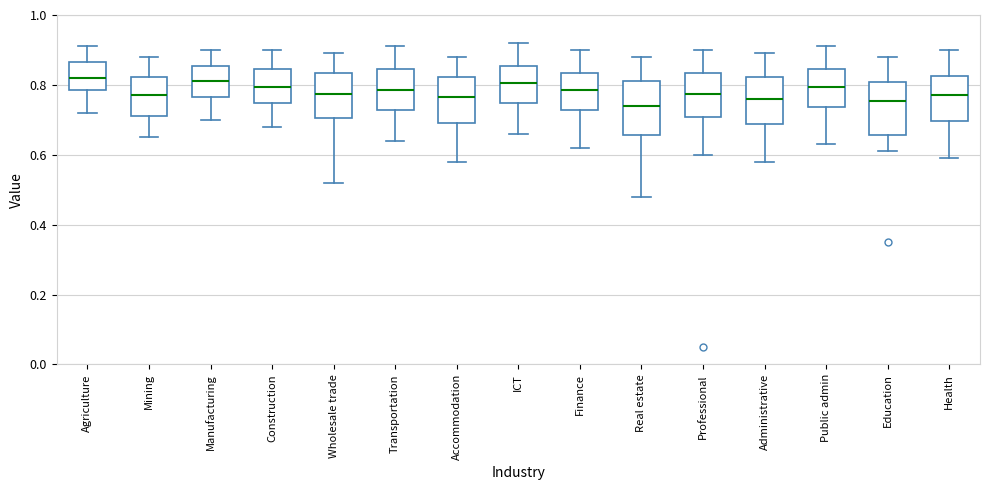

Reading left to right, read every box against the y-axis: the position of its median line, the range the box covers, and the ends of its whiskers. The values are not printed on the chart, so give them approximately, as read against the axis.

Agriculture: median 0.82, box 0.78 to 0.86, whiskers 0.72 to 0.92
Mining: median 0.78, box 0.72 to 0.82, whiskers 0.66 to 0.88
Manufacturing: median 0.82, box 0.76 to 0.86, whiskers 0.70 to 0.90
Construction: median 0.80, box 0.74 to 0.84, whiskers 0.68 to 0.90
Wholesale trade: median 0.78, box 0.70 to 0.84, whiskers 0.52 to 0.90
Transportation: median 0.78, box 0.72 to 0.84, whiskers 0.64 to 0.92
Accommodation: median 0.76, box 0.70 to 0.82, whiskers 0.58 to 0.88
ICT: median 0.80, box 0.74 to 0.86, whiskers 0.66 to 0.92
Finance: median 0.78, box 0.72 to 0.84, whiskers 0.62 to 0.90
Real estate: median 0.74, box 0.66 to 0.82, whiskers 0.48 to 0.88
Professional: median 0.78, box 0.70 to 0.84, whiskers 0.60 to 0.90
Administrative: median 0.76, box 0.68 to 0.82, whiskers 0.58 to 0.90
Public admin: median 0.80, box 0.74 to 0.84, whiskers 0.64 to 0.92
Education: median 0.76, box 0.66 to 0.80, whiskers 0.62 to 0.88
Health: median 0.78, box 0.70 to 0.82, whiskers 0.60 to 0.90